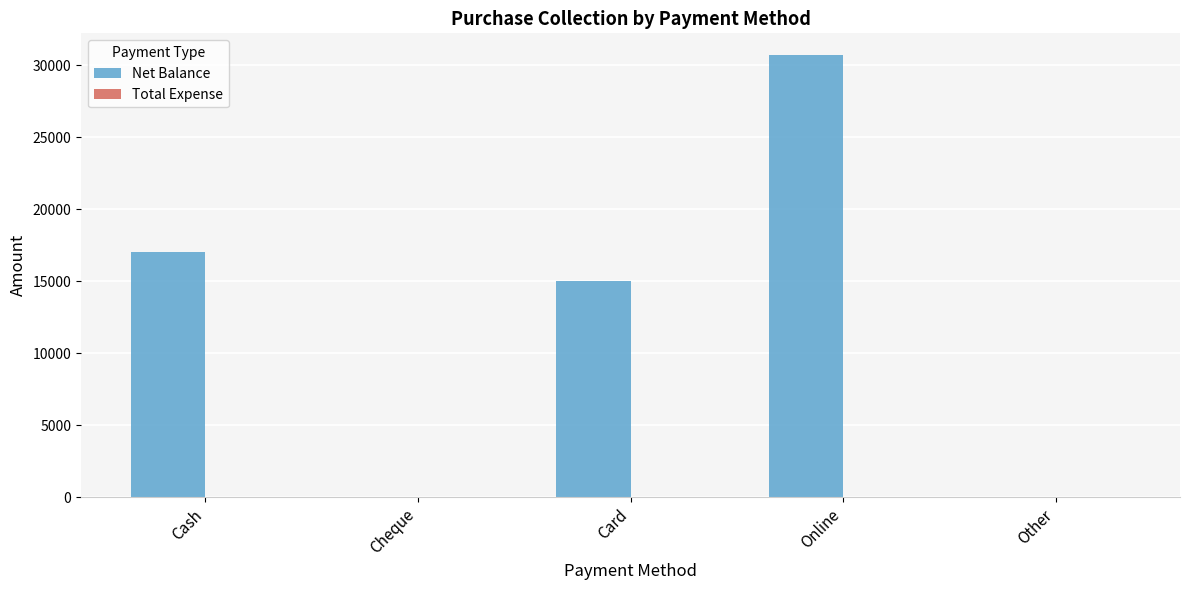

Reading left to right, transcribe all the data shown in this chart.

Cash=17000	Cheque=0	Card=14999	Online=30670	Other=0